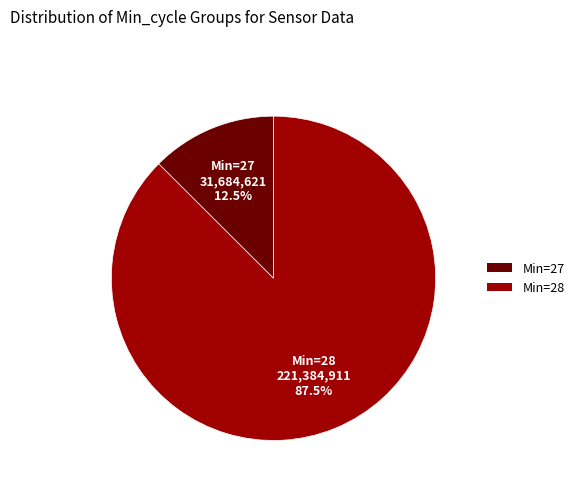

Do Min=27 and Min=28 together represent more than half of the pie?

Yes